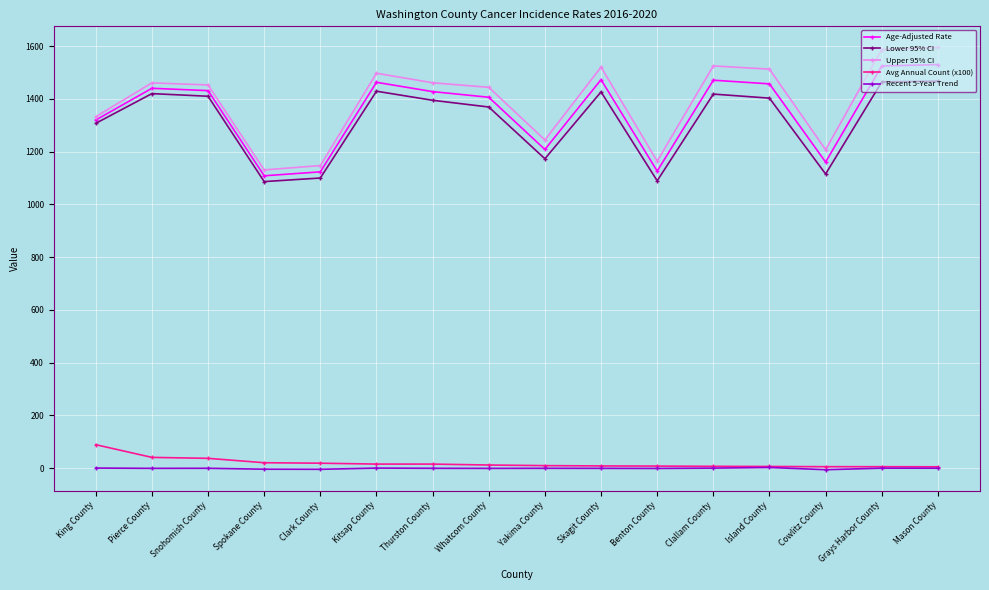

Which series has the largest range (max minus min)?

Upper 95% CI